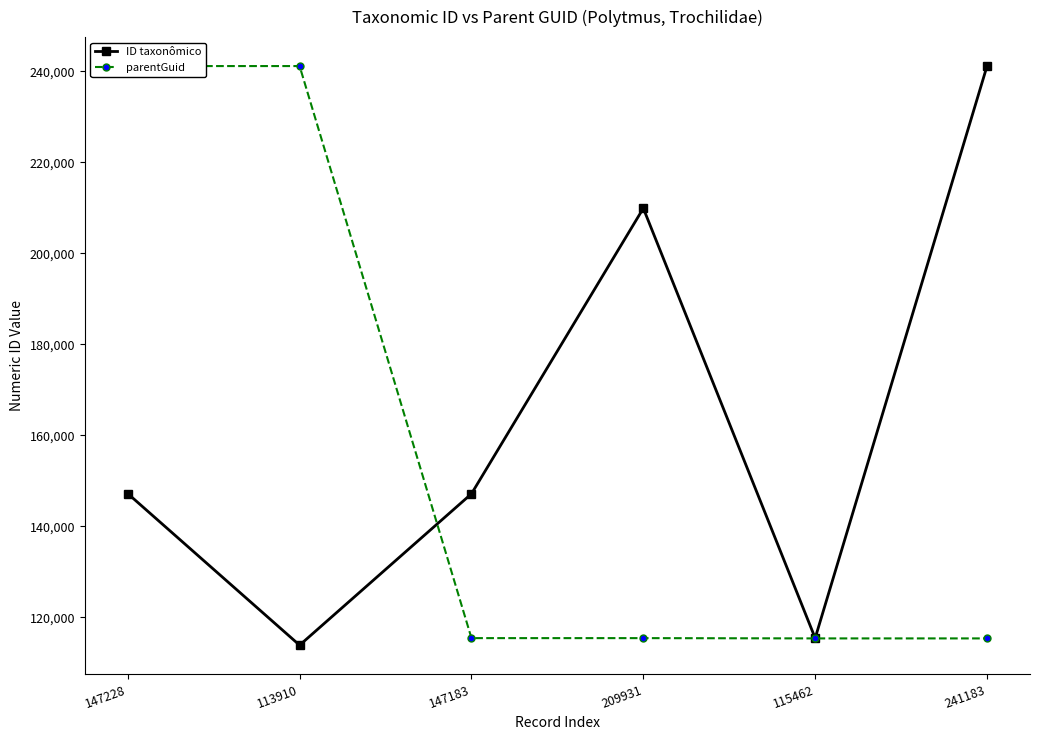

After their last crossing, which series has the higher values: ID taxonômico or parentGuid?

ID taxonômico